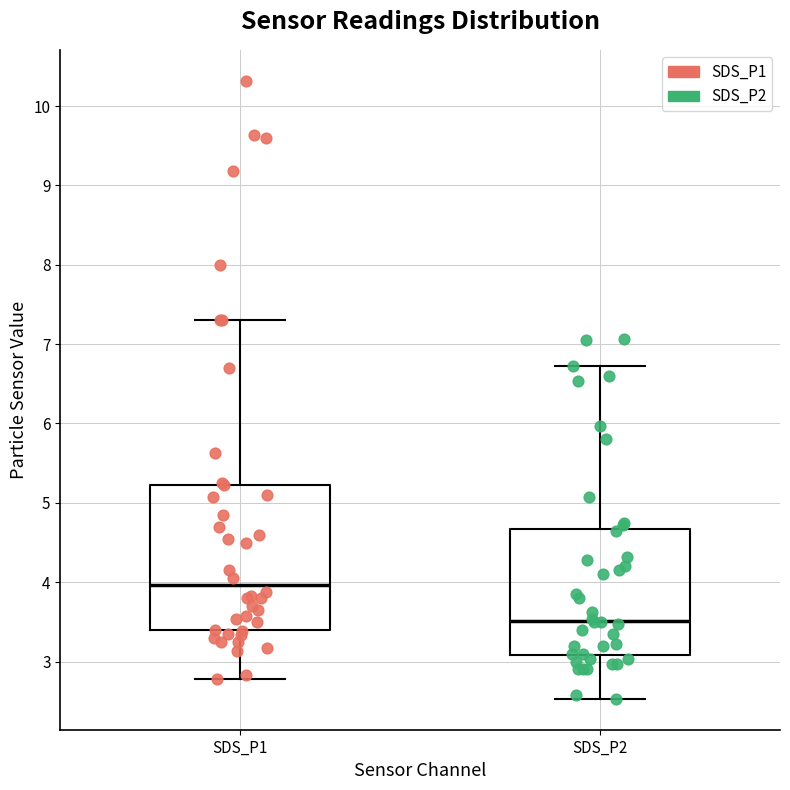

Reading left to right, read every box against the y-axis: the position of its median line, the range the box covers, and the ends of its whiskers. The values are not printed on the chart, so give them approximately, as read against the axis.

SDS_P1: median 4.0, box 3.4 to 5.2, whiskers 2.8 to 7.3
SDS_P2: median 3.5, box 3.1 to 4.7, whiskers 2.5 to 6.7